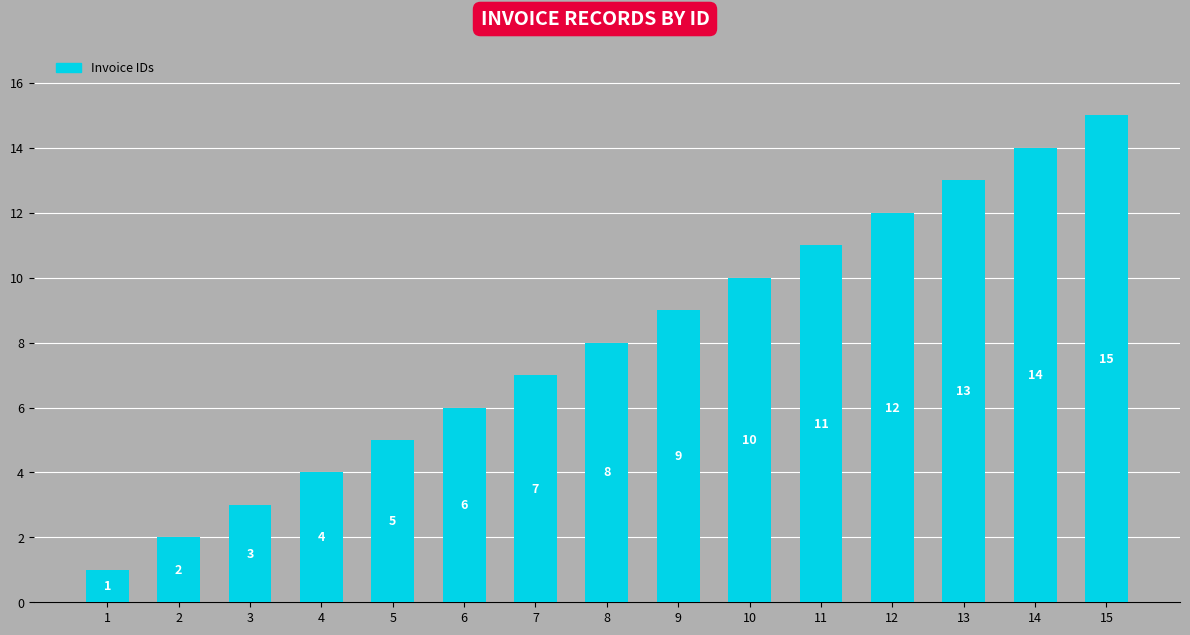

Reading left to right, what are all the values shown in this chart?

1=1	2=2	3=3	4=4	5=5	6=6	7=7	8=8	9=9	10=10	11=11	12=12	13=13	14=14	15=15